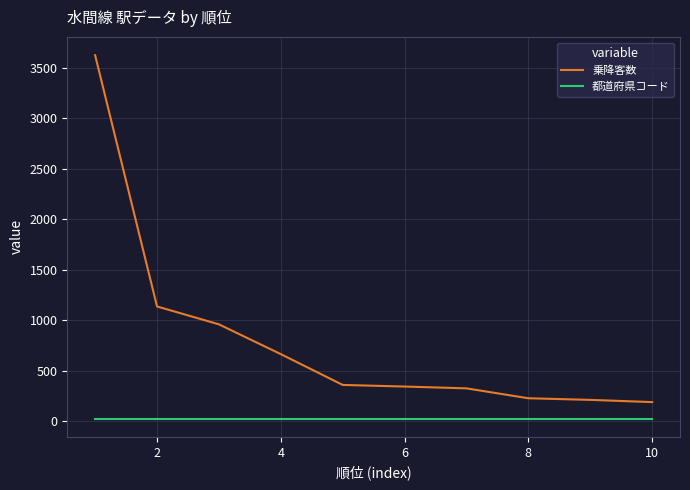

Which series has the widest spread of values?

乗降客数